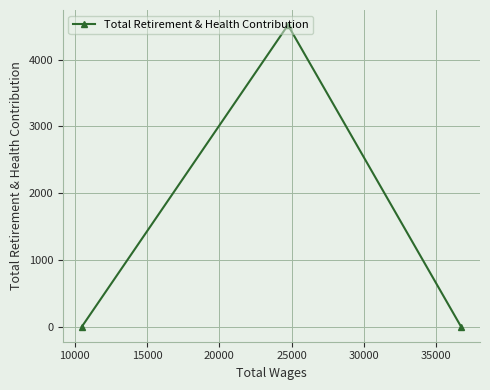

What is the average value?

1505